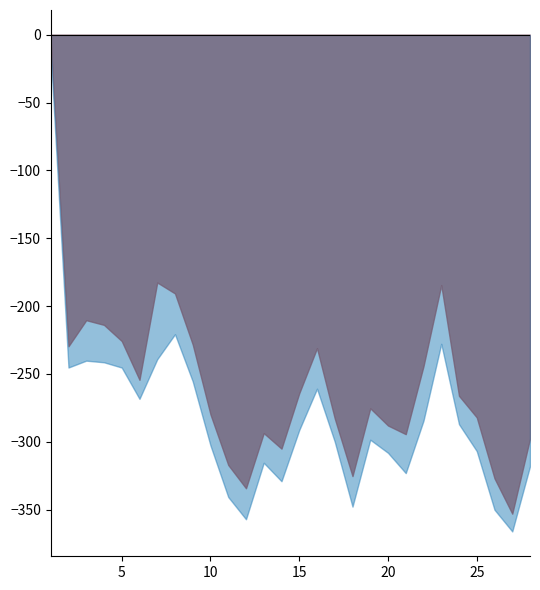

Count the number of categories in the chart.

28